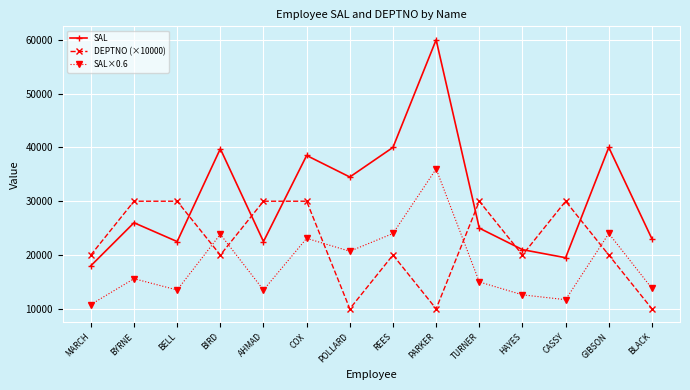

Where is the first local maximum for SAL×0.6?

BYRNE